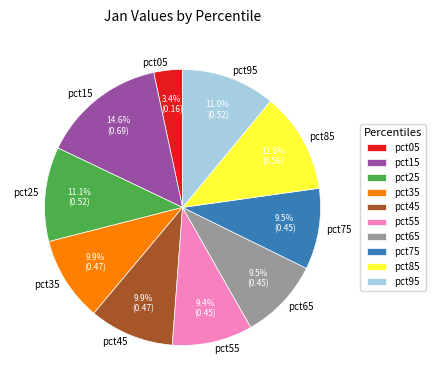

What percentage is NOT represented by pct45?

90.1%